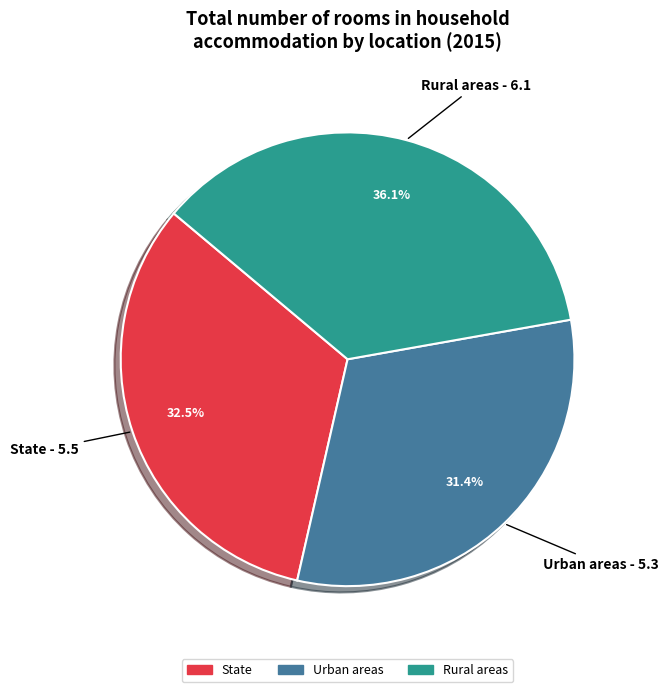

What is the ratio of the value at Urban areas to the value at State?

1.0